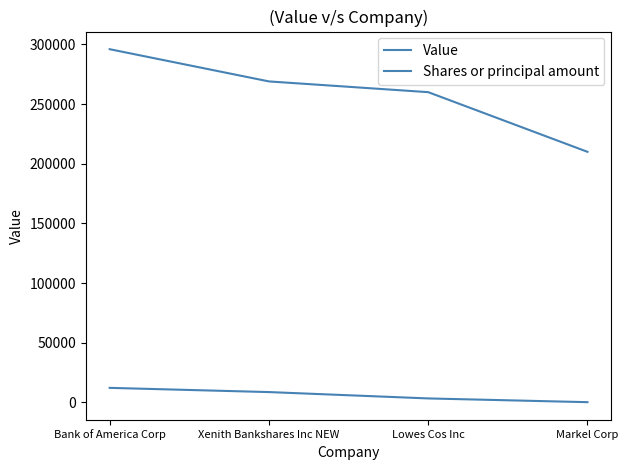

Does the chart have visible grid lines?

No